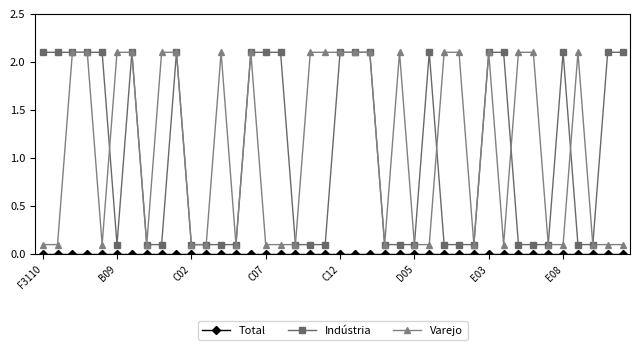

True or false: Indústria has more than 0 points higher than both neighbors.

True